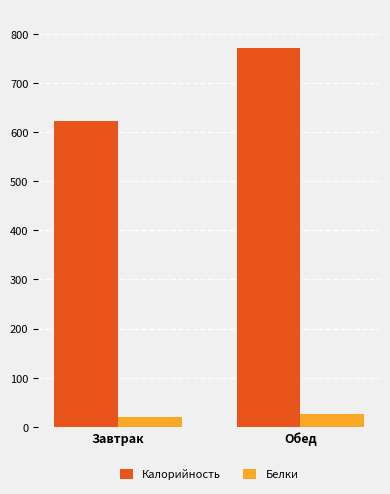

Which series has the largest range (max minus min)?

Калорийность